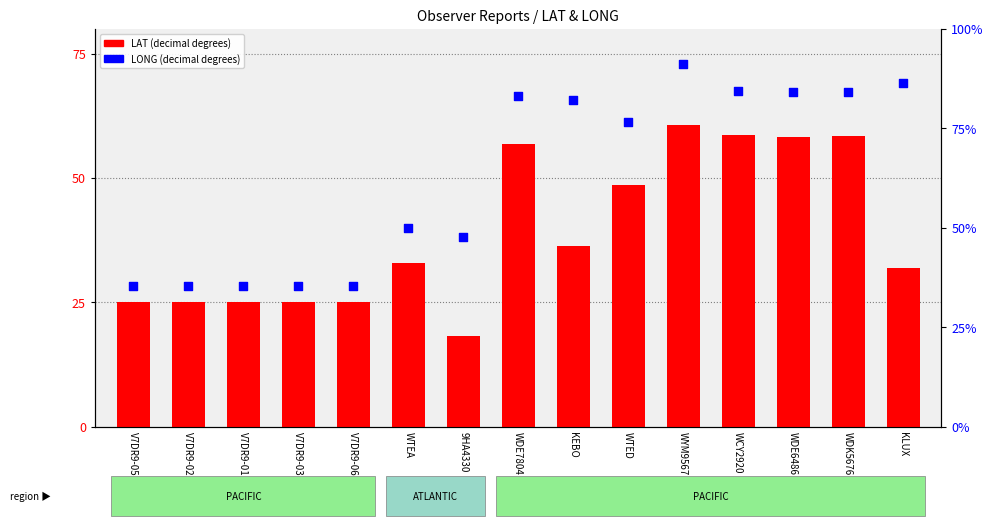

Is the value of LAT at WTED greater than the value of LONG at WYM9567?

No